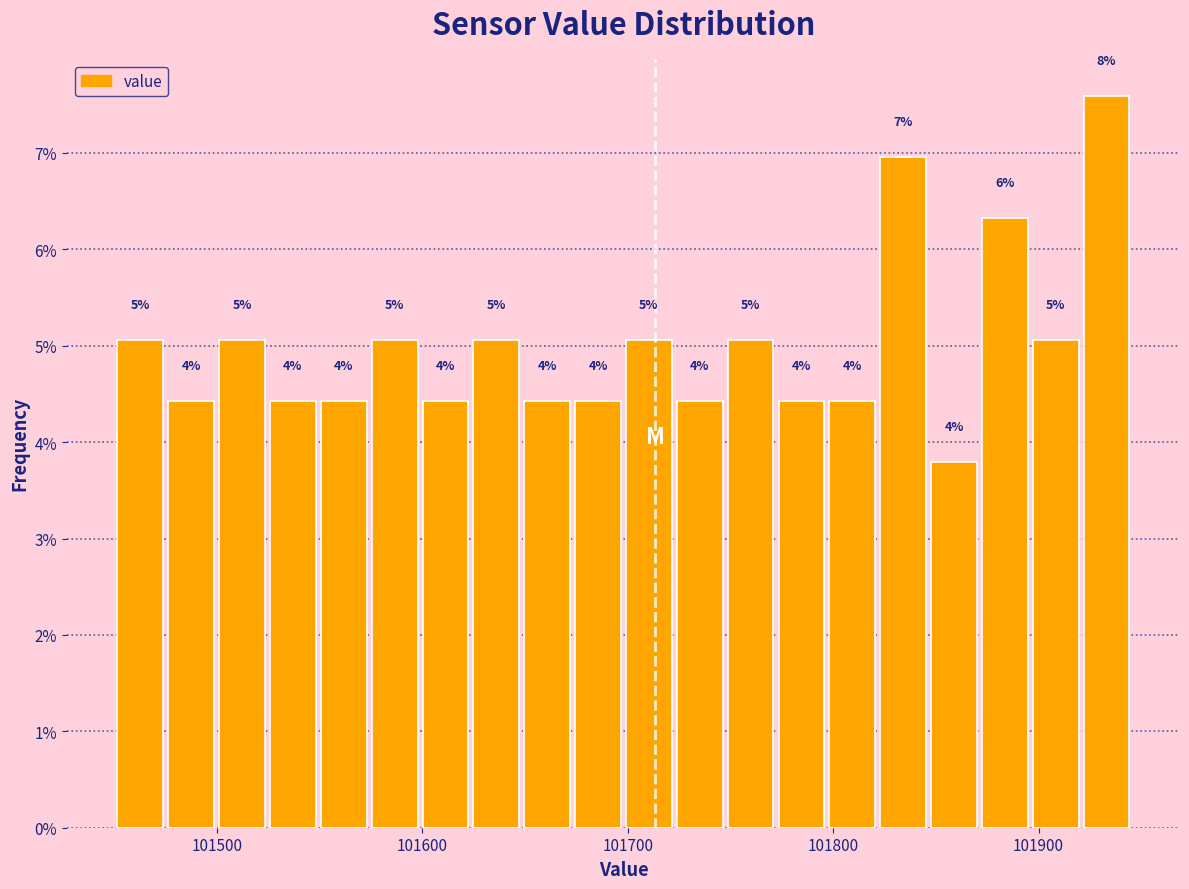

Around what value on the x-axis is the tallest bar? Give the approximate position of its centre, as read against the axis.

101930